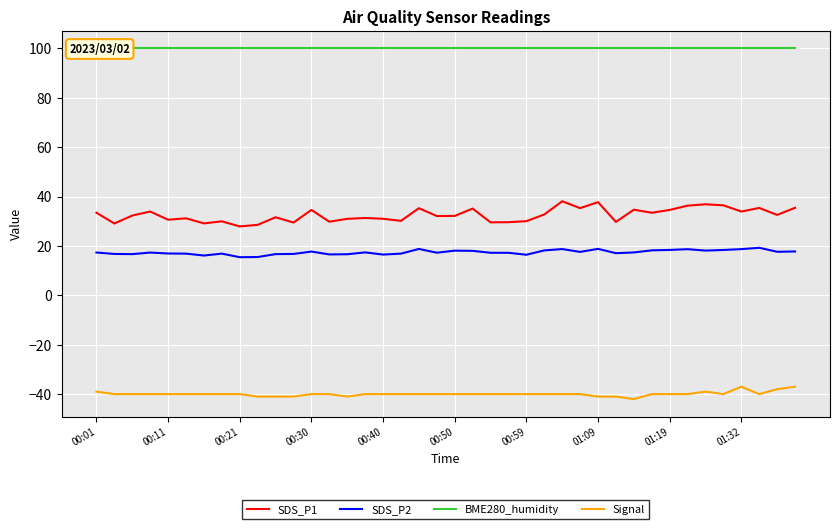

Is the value of Signal at 00:40 greater than the value of SDS_P2 at 01:09?

No